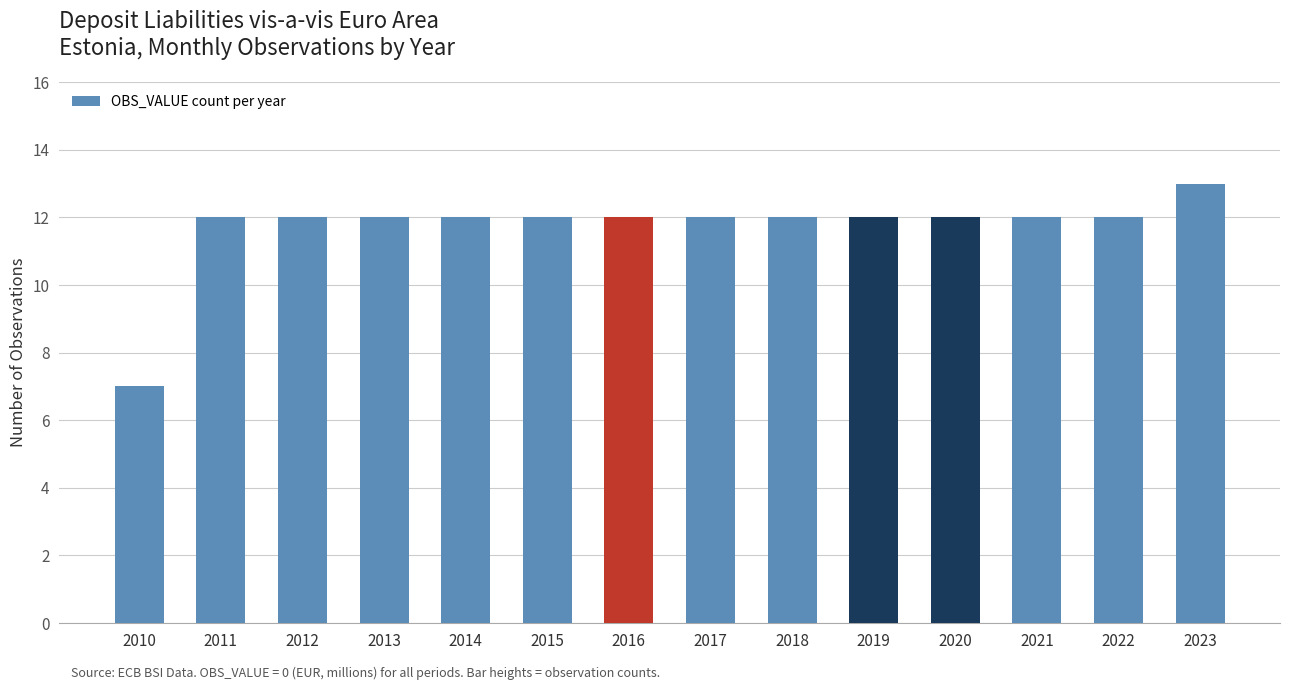

Is it true that the value at 2022 is 20?

False